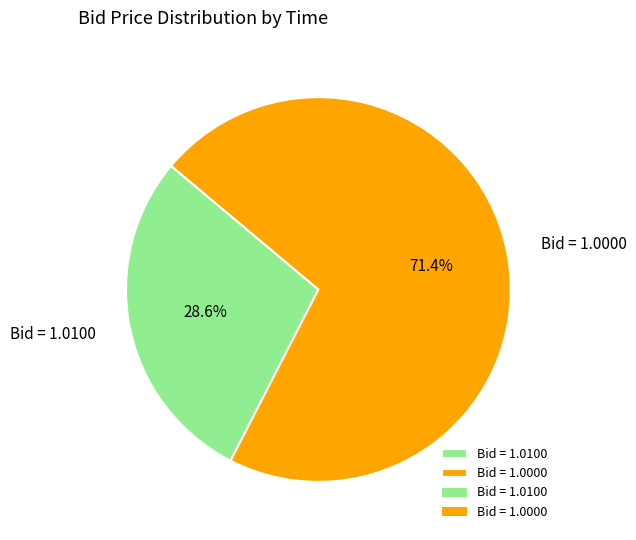

Is Bid = 1.0100 the majority of the pie?

No